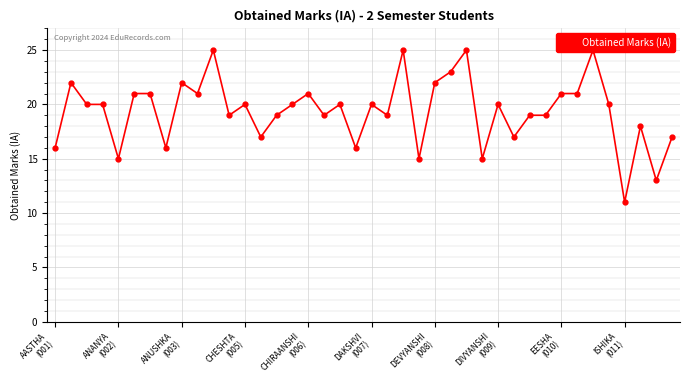

What is the greatest value displayed?

25